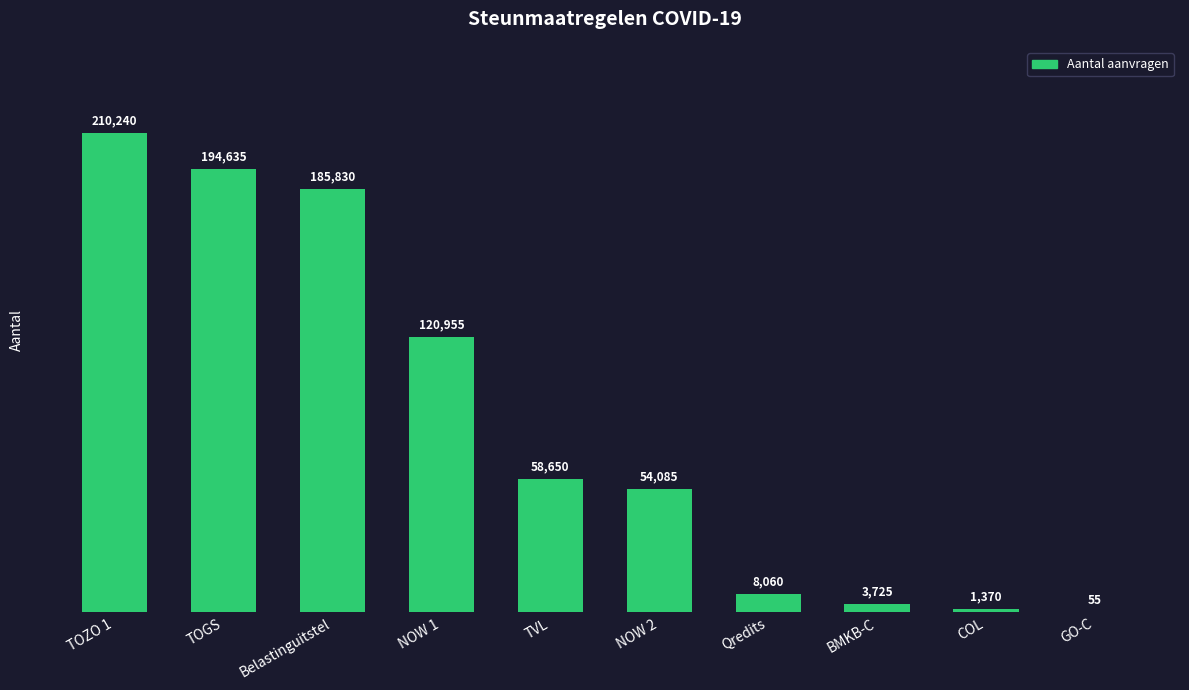

What is the difference between the values at NOW 1 and NOW 2?

66870